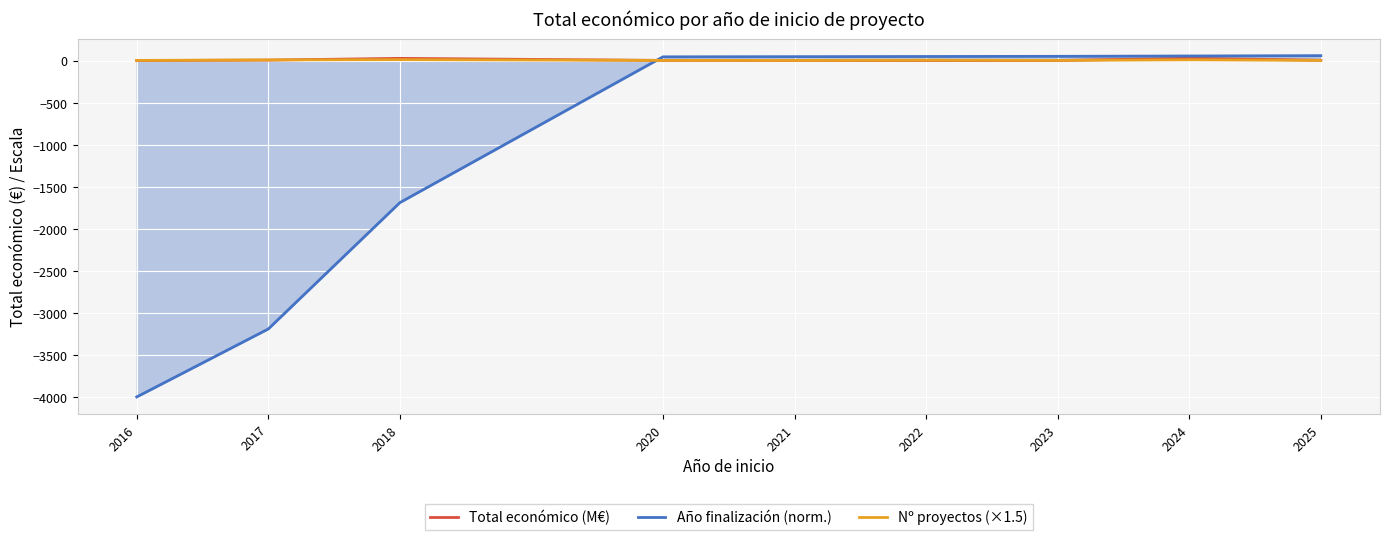

Reading left to right, list all the values displayed in this chart.

Total económico (M€): 2016=0.0	2017=5.0	2018=25.8	2020=1.5	2021=1.5	2022=0.7	2023=0.3	2024=27.4	2025=3.1
Año finalización (norm.): 2016=-4000.0	2017=-3192.0	2018=-1689.7	2020=44.0	2021=46.0	2022=48.0	2023=50.0	2024=54.0	2025=58.0
Nº proyectos (×1.5): 2016=1.5	2017=7.5	2018=10.5	2020=1.5	2021=1.5	2022=4.5	2023=1.5	2024=9.0	2025=1.5